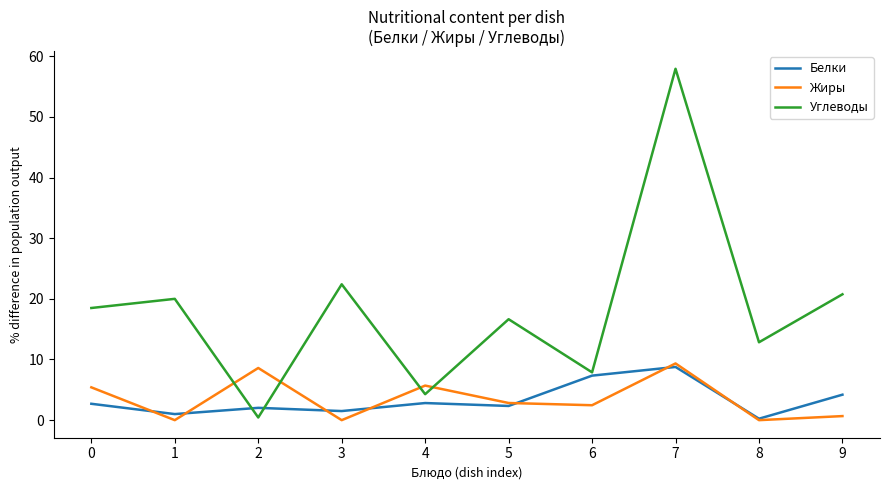

Is it true that Углеводы equals 16.6 at 5?

True